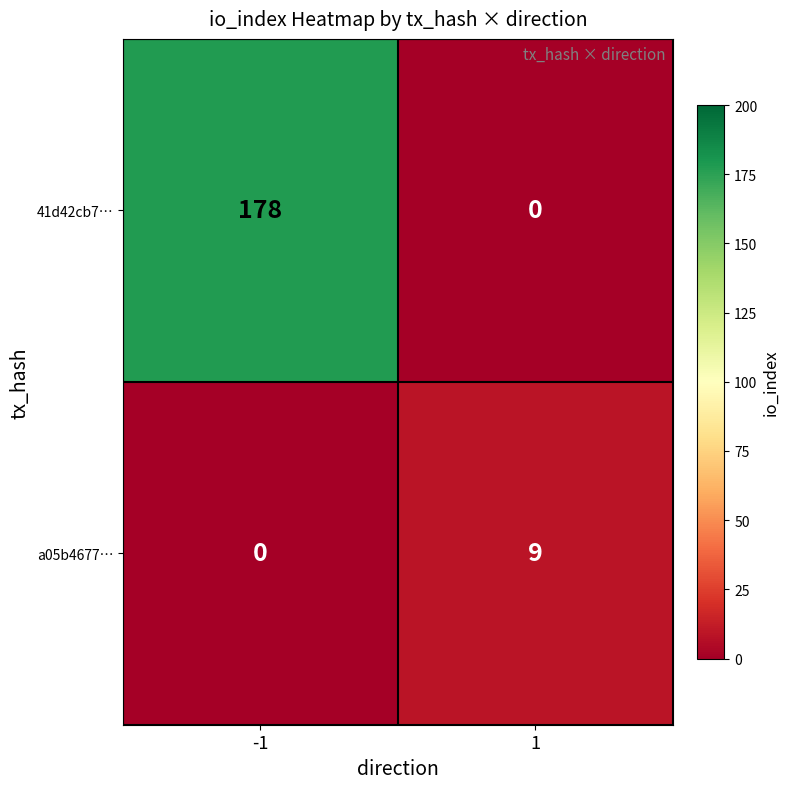

Reading left to right, list all the values displayed in this chart.

41d42cb7…: 178	0
a05b4677…: 0	9